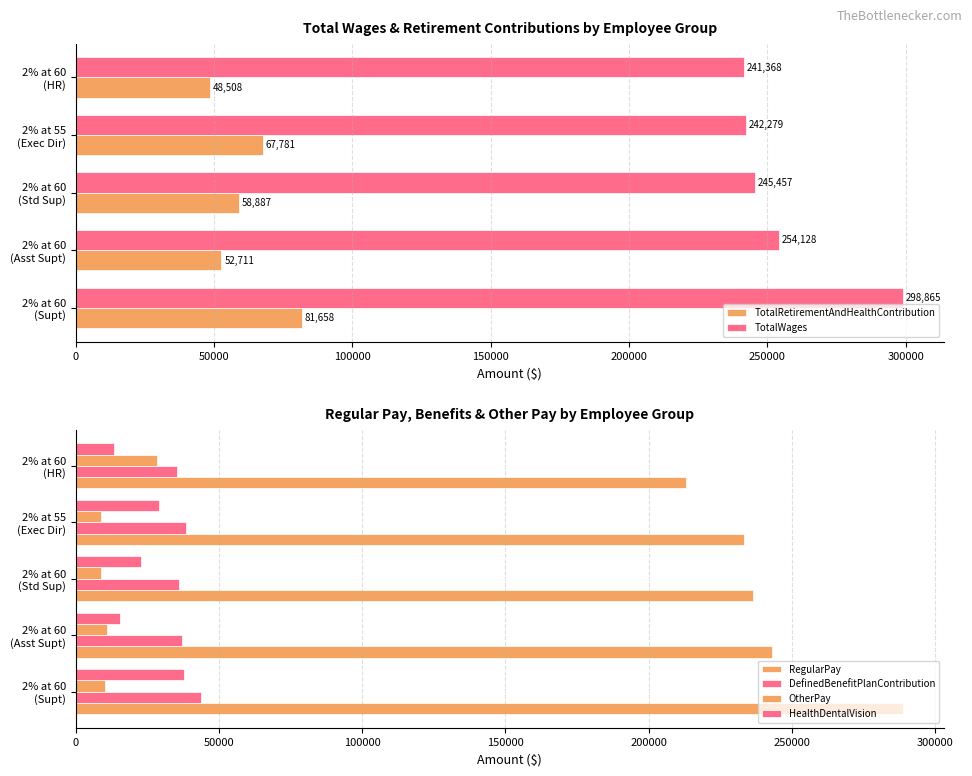

What are all the series names shown in the legend?

TotalRetirementAndHealthContribution, TotalWages, RegularPay, DefinedBenefitPlanContribution, OtherPay, HealthDentalVision